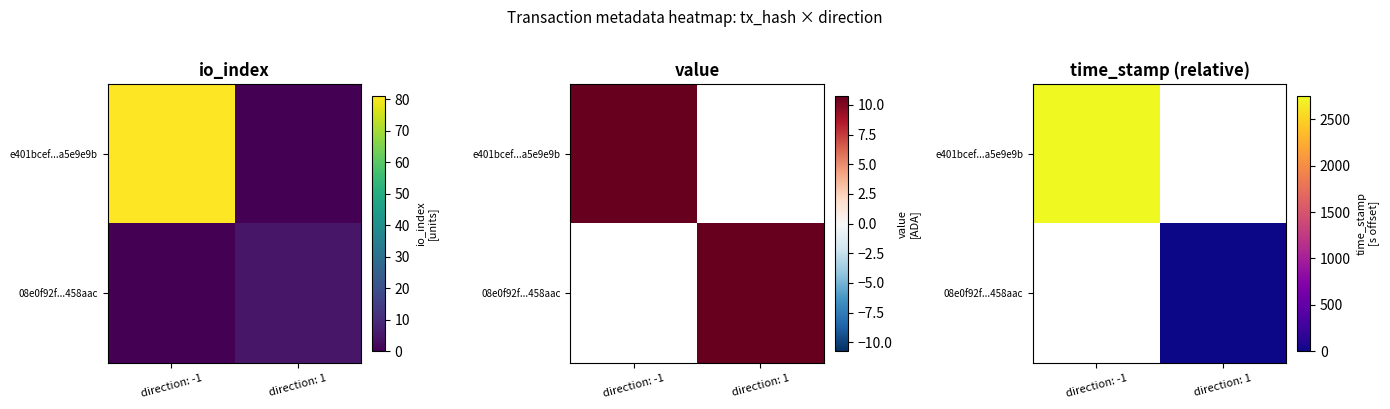

Rank the categories by 08e0f92f...458aac value from lowest to highest.

direction: -1, direction: 1